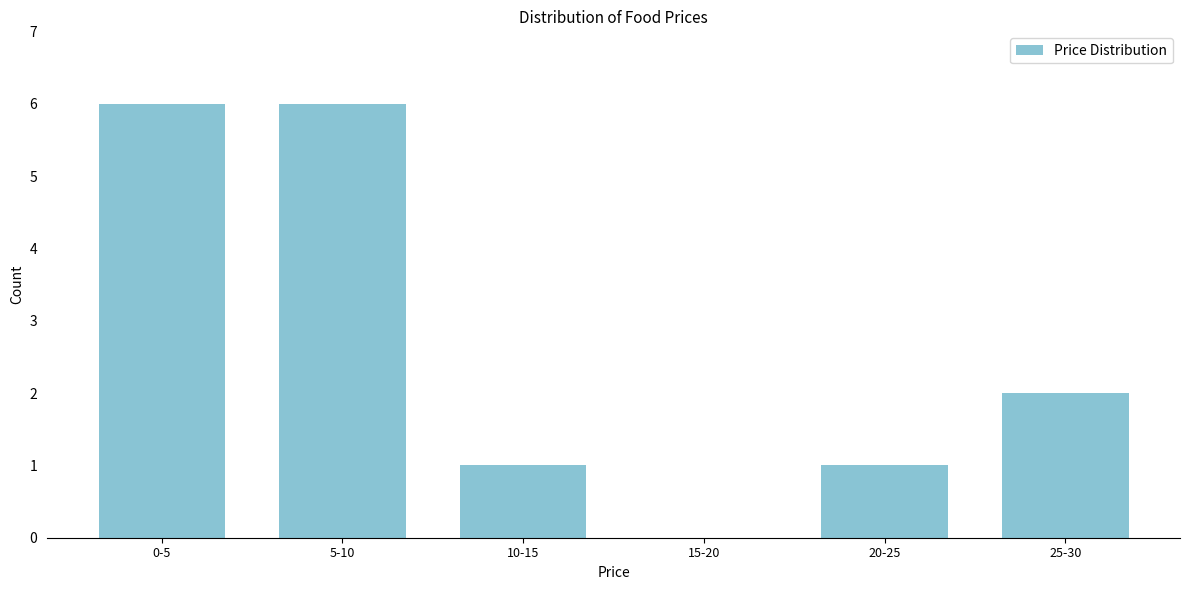

Reading right to left, list all the values displayed in this chart.

25-30=2	20-25=1	15-20=0	10-15=1	5-10=6	0-5=6